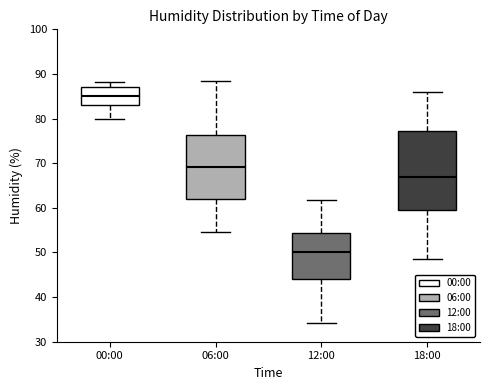

Which box is the tallest, from its lower edge to its upper edge?

18:00